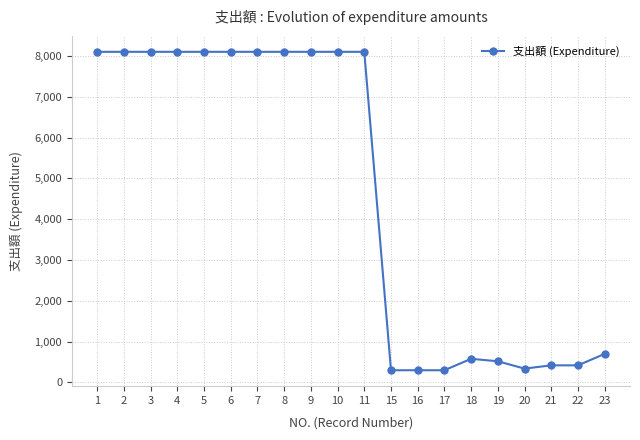

What is the ratio of the value at 11 to the value at 21?

19.3